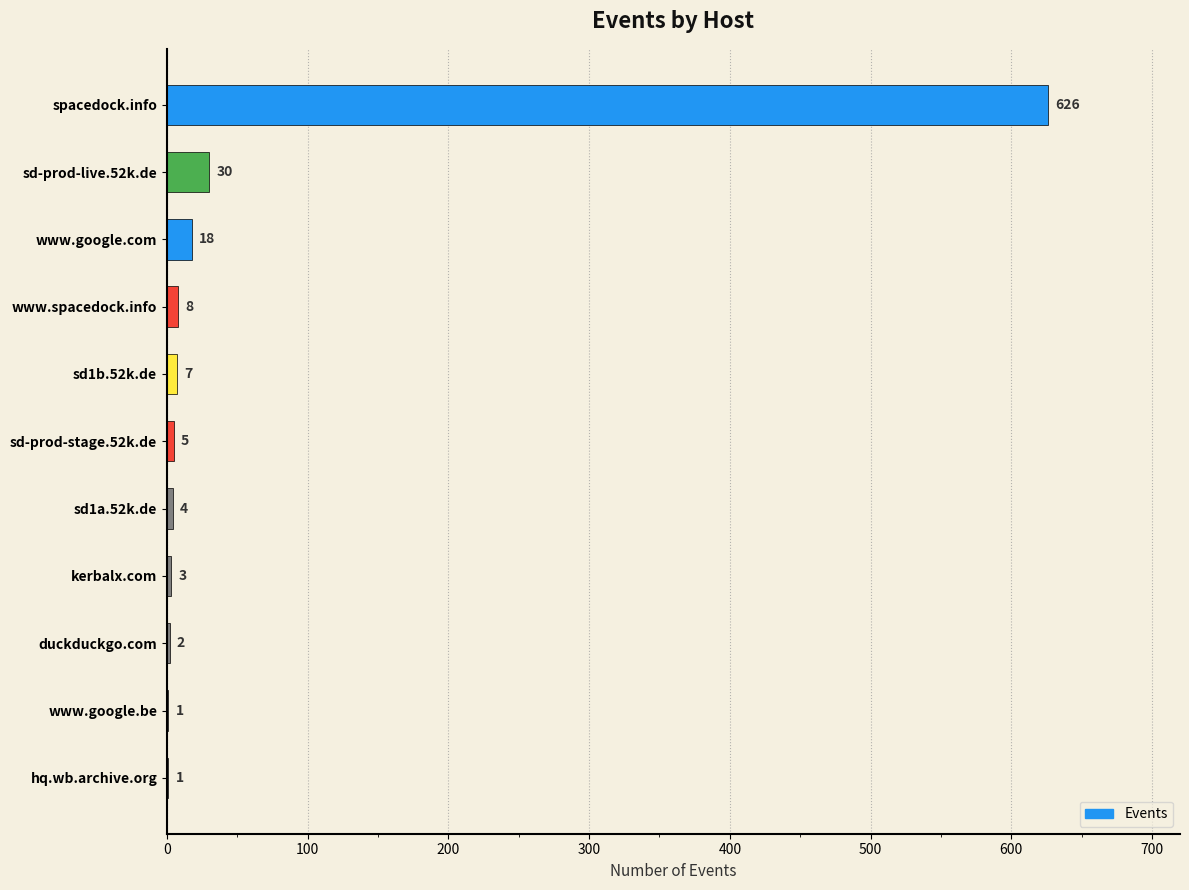

What is the sum of the values at sd-prod-live.52k.de and duckduckgo.com?

32